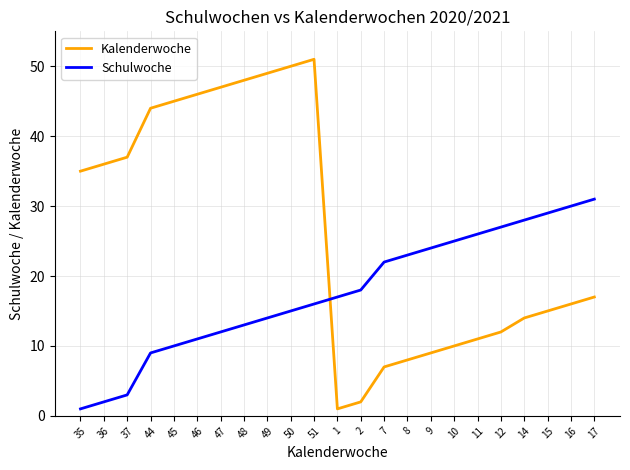

After their last crossing, which series has the higher values: Kalenderwoche or Schulwoche?

Schulwoche